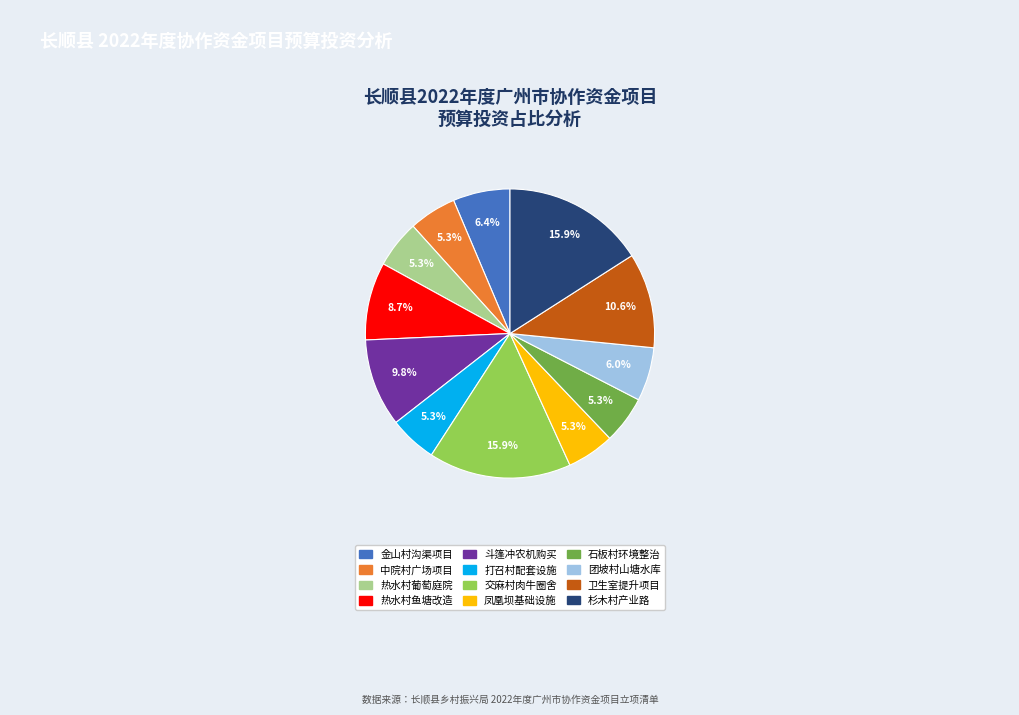

Is there a majority slice in this chart?

No